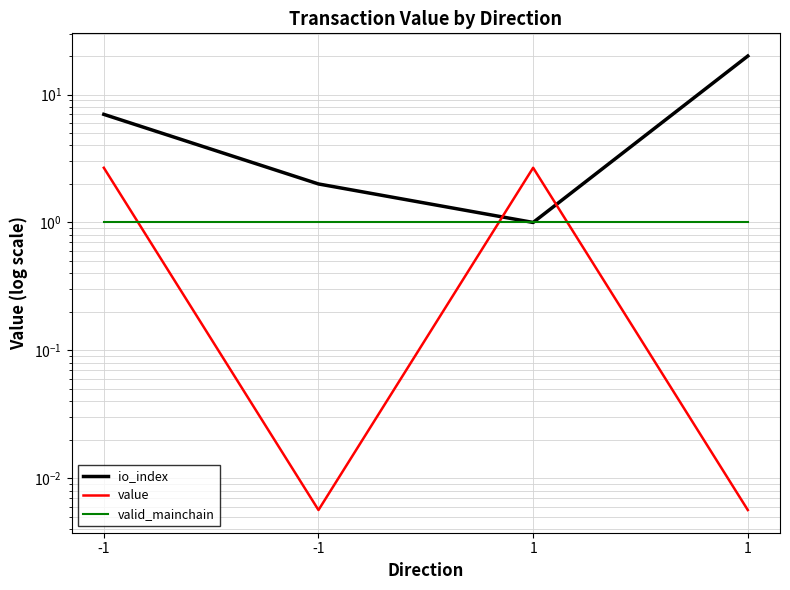

What is the average value of the value series?

1.3